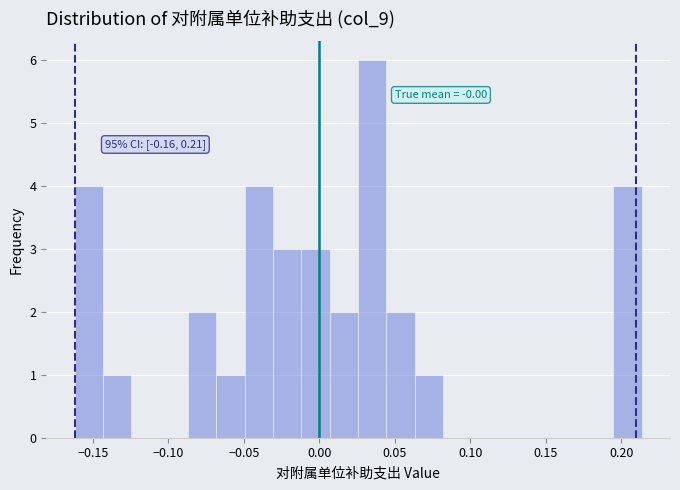

Read against the x-axis, roughly where is the centre of the tallest bar?

0.035